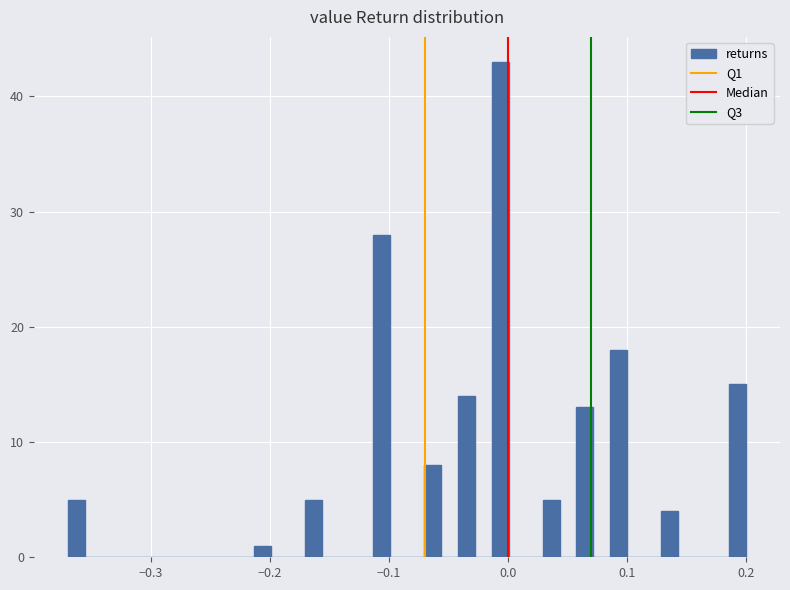

Read against the x-axis, roughly where is the centre of the tallest bar?

-0.01